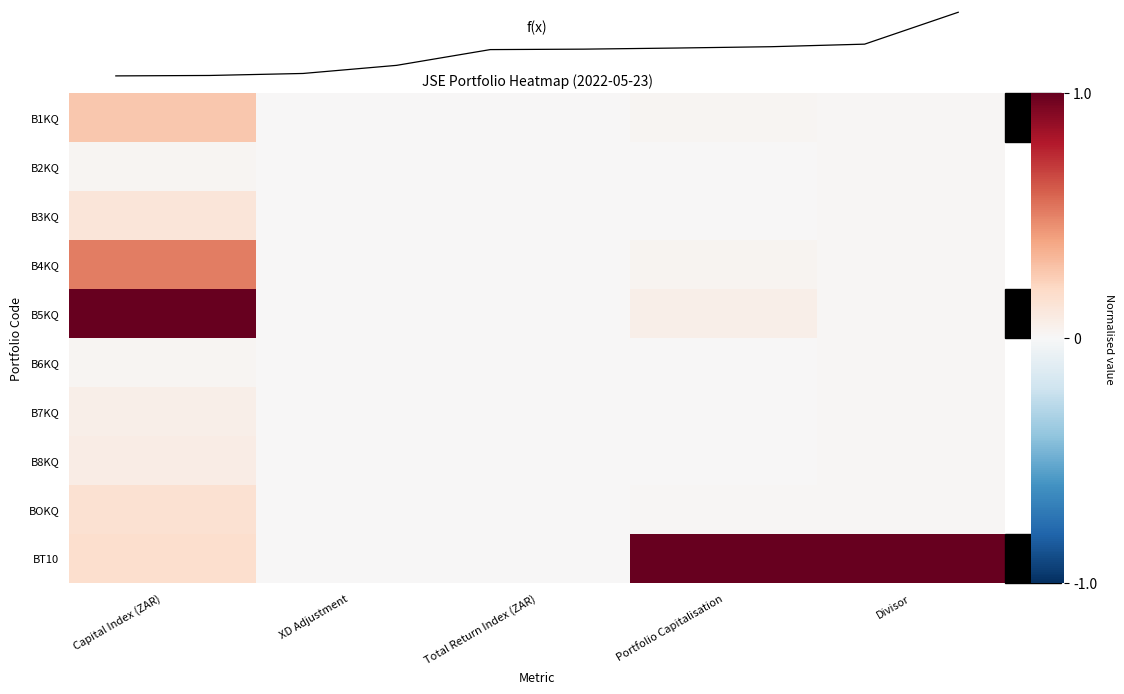

True or false: B2KQ has a value of 0.0 at Divisor.

False